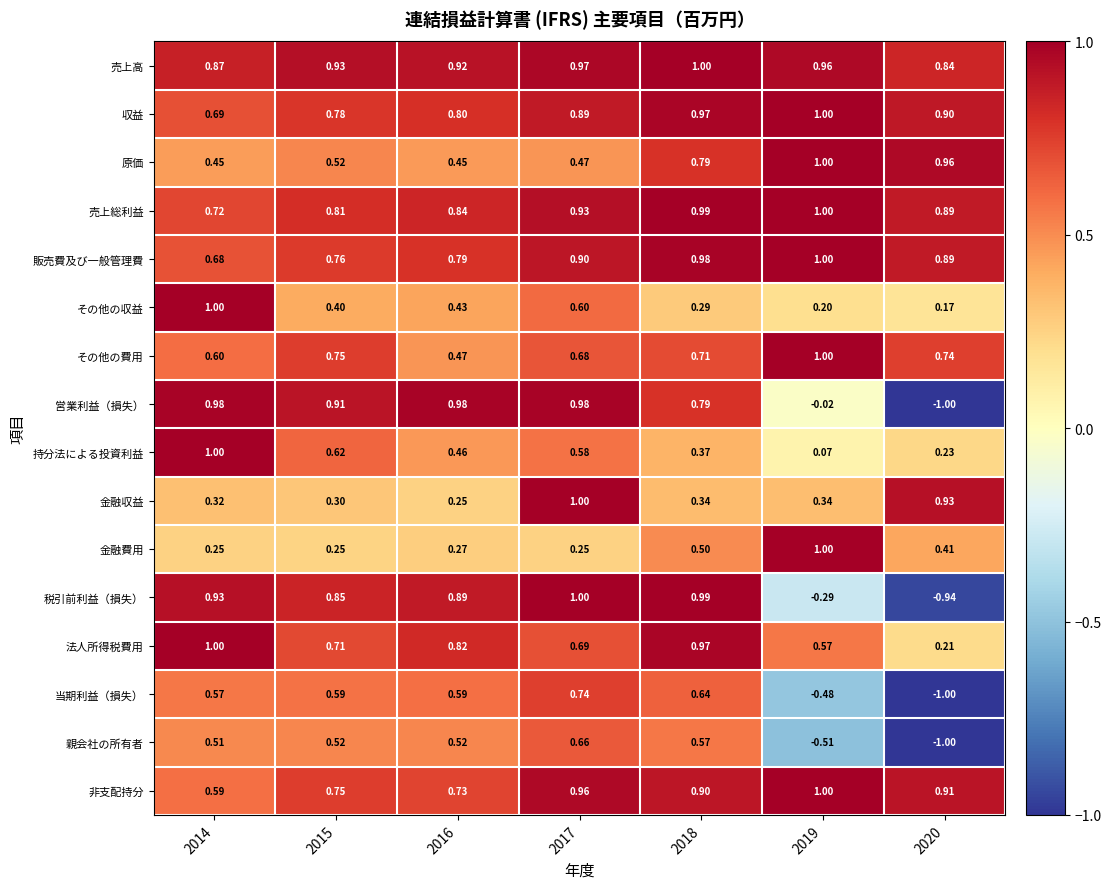

Between 2016 and 2020, which series saw the biggest shift?

営業利益（損失）